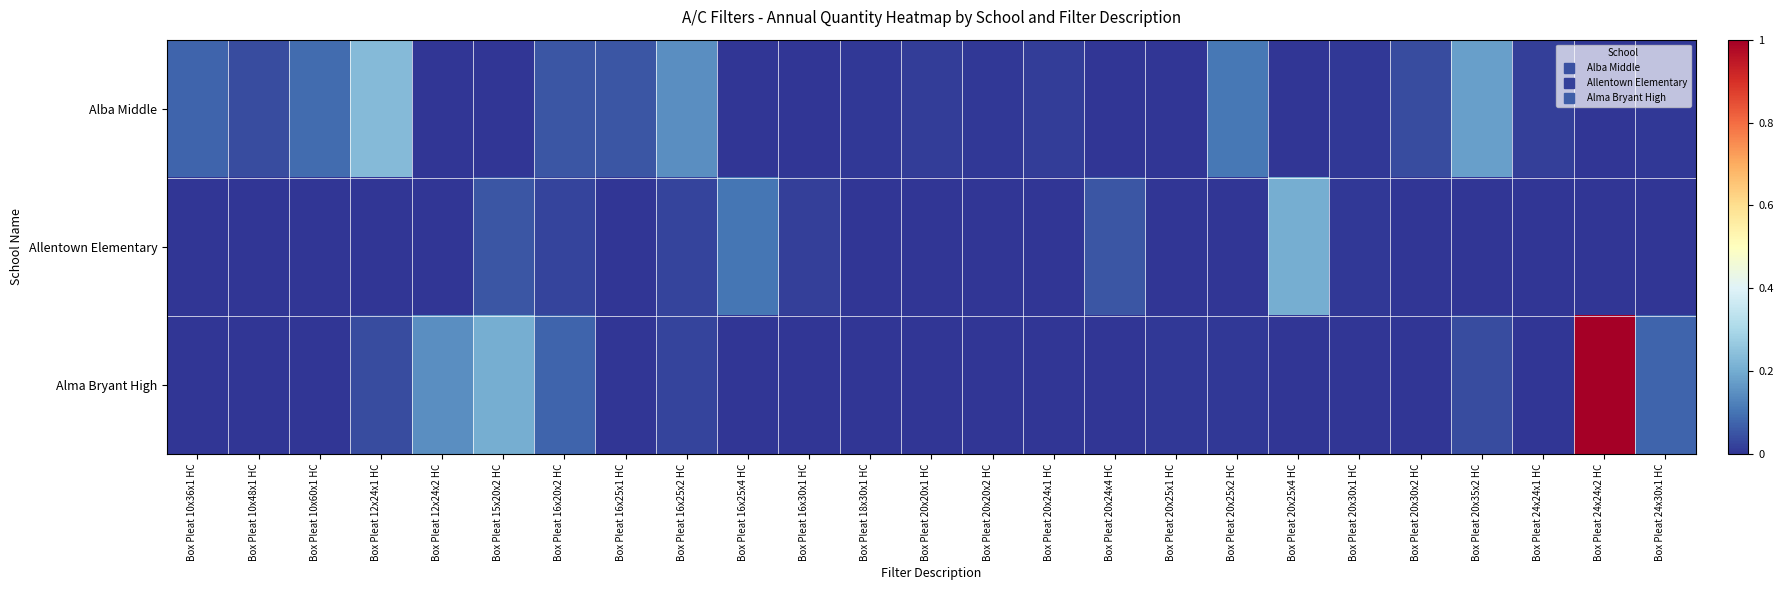

Count the number of categories in the chart.

25